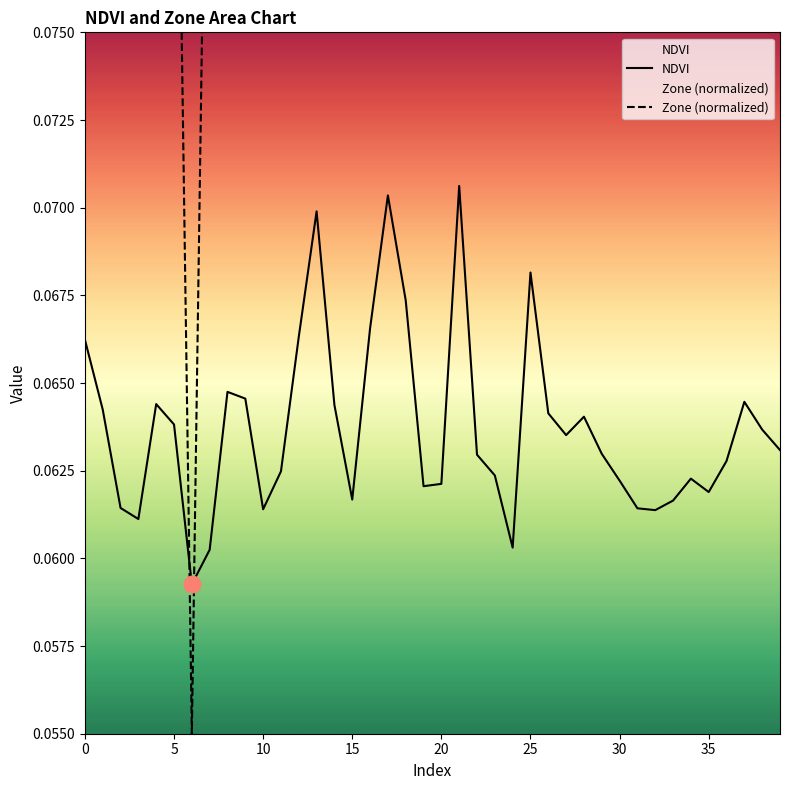

What is the sum of the Zone values at 36 and 37?

0.2